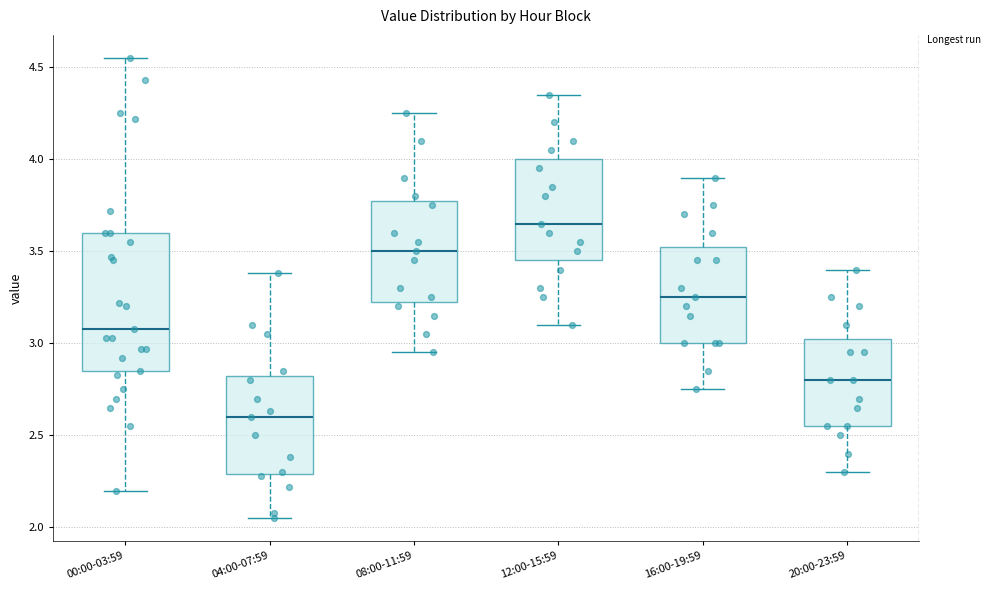

Which box has the lowest median line?

04:00-07:59